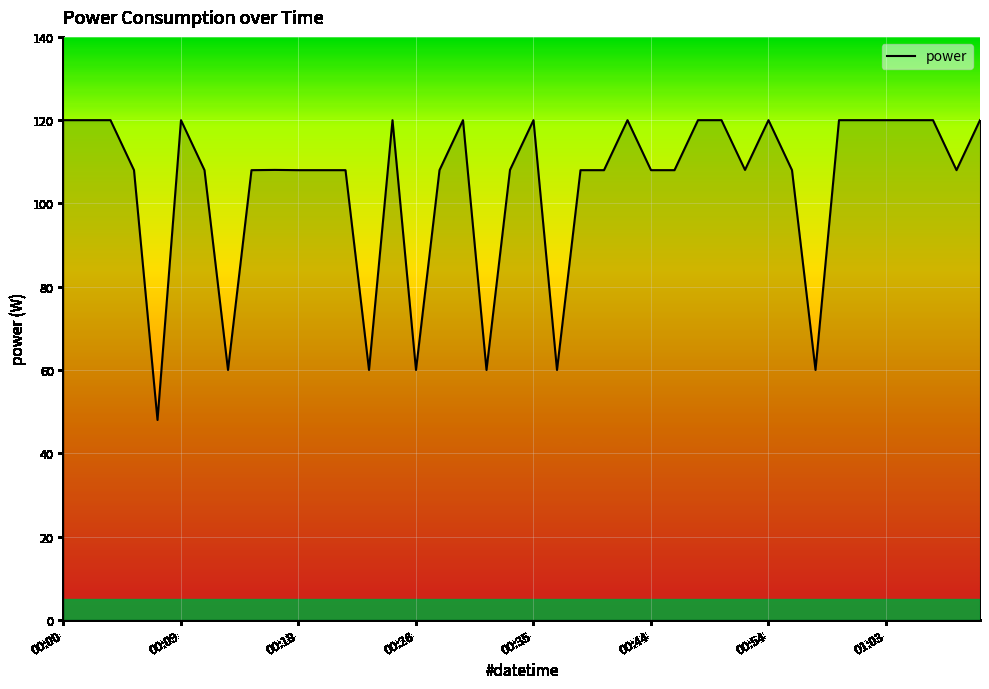

What is the greatest value displayed?

120.0